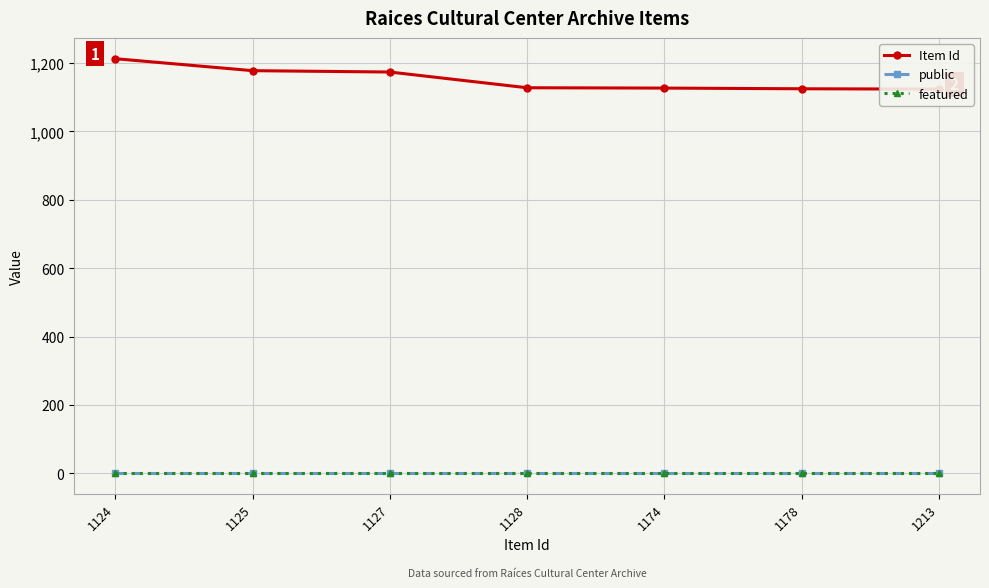

Between 1124 and 1213, which series saw the biggest shift?

Item Id